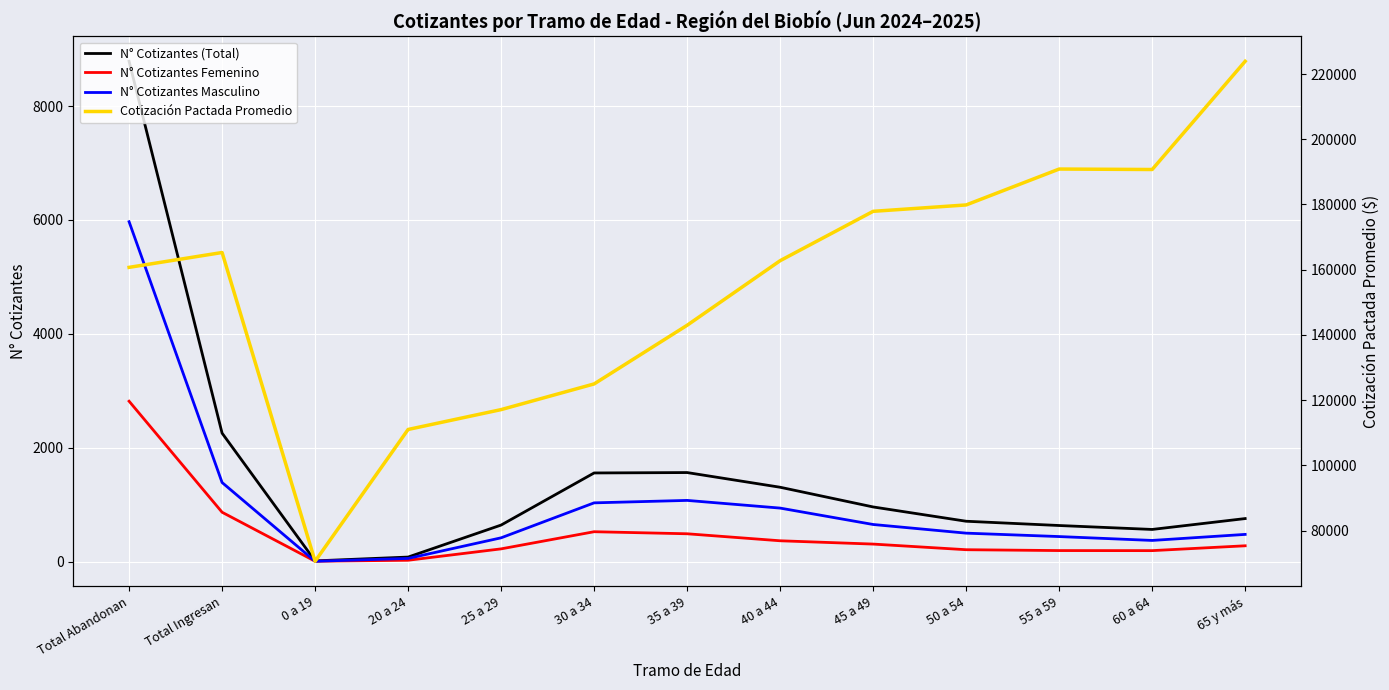

Reading left to right, list all the values displayed in this chart.

N° Cotizantes (Total): Total Abandonan=8786.0	Total Ingresan=2256.0	0 a 19=13.0	20 a 24=80.0	25 a 29=642.0	30 a 34=1557.0	35 a 39=1564.0	40 a 44=1306.0	45 a 49=960.0	50 a 54=709.0	55 a 59=634.0	60 a 64=565.0	65 y más=756.0
N° Cotizantes Femenino: Total Abandonan=2817.0	Total Ingresan=867.0	0 a 19=7.0	20 a 24=24.0	25 a 29=224.0	30 a 34=525.0	35 a 39=489.0	40 a 44=366.0	45 a 49=308.0	50 a 54=209.0	55 a 59=194.0	60 a 64=193.0	65 y más=278.0
N° Cotizantes Masculino: Total Abandonan=5969.0	Total Ingresan=1389.0	0 a 19=6.0	20 a 24=56.0	25 a 29=418.0	30 a 34=1032.0	35 a 39=1075.0	40 a 44=940.0	45 a 49=652.0	50 a 54=500.0	55 a 59=440.0	60 a 64=372.0	65 y más=478.0
Cotización Pactada Promedio: Total Abandonan=160722.5	Total Ingresan=165277.2	0 a 19=70600.4	20 a 24=111016.9	25 a 29=117107.2	30 a 34=124979.8	35 a 39=142967.4	40 a 44=162767.2	45 a 49=177905.2	50 a 54=179862.8	55 a 59=190869.2	60 a 64=190727.7	65 y más=223907.1